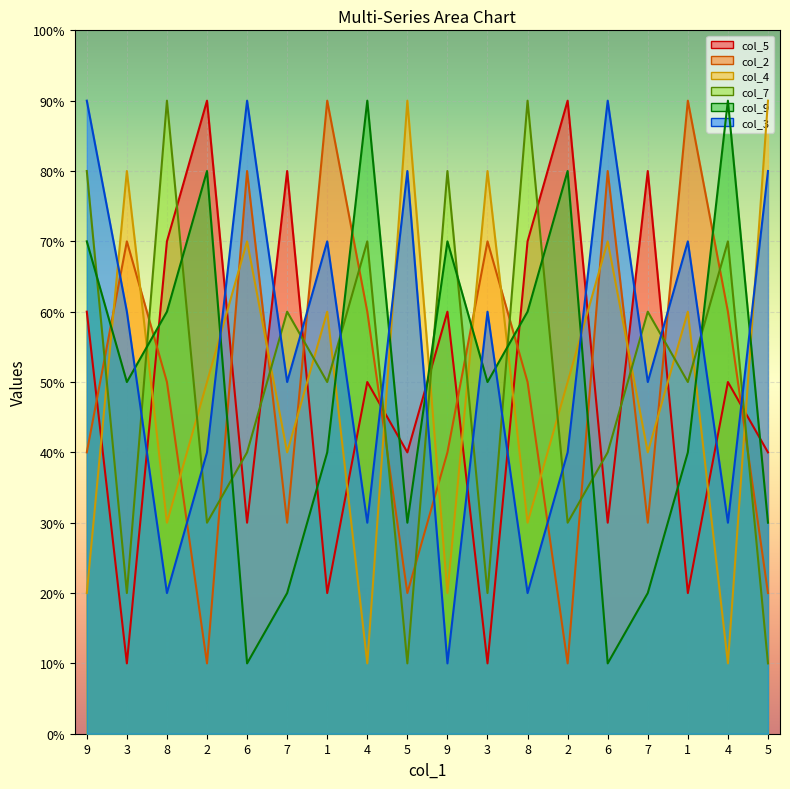

Is it true that col_5 equals 7 at 5?

False